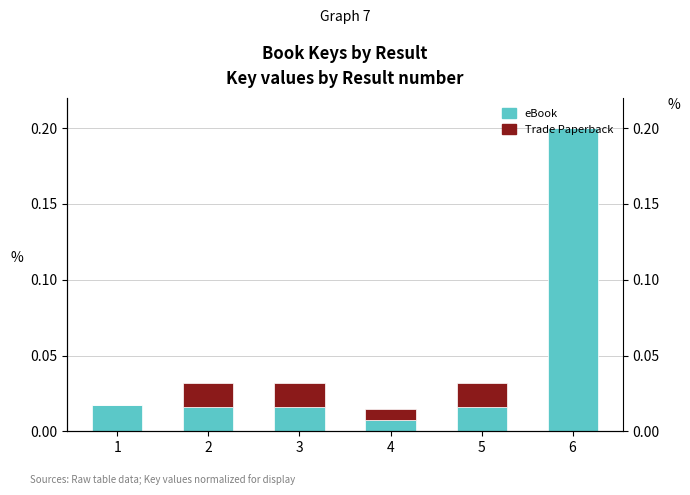

At 4, list the series in order from smallest to largest.

Trade Paperback, eBook